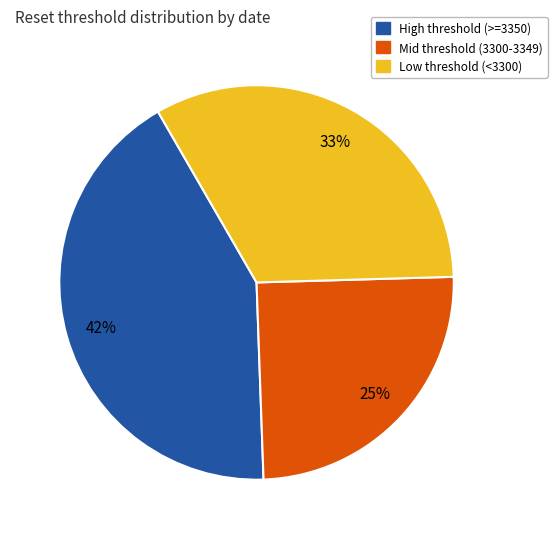

To the nearest percent, what is the difference between the largest and smallest slice percentages?

17%